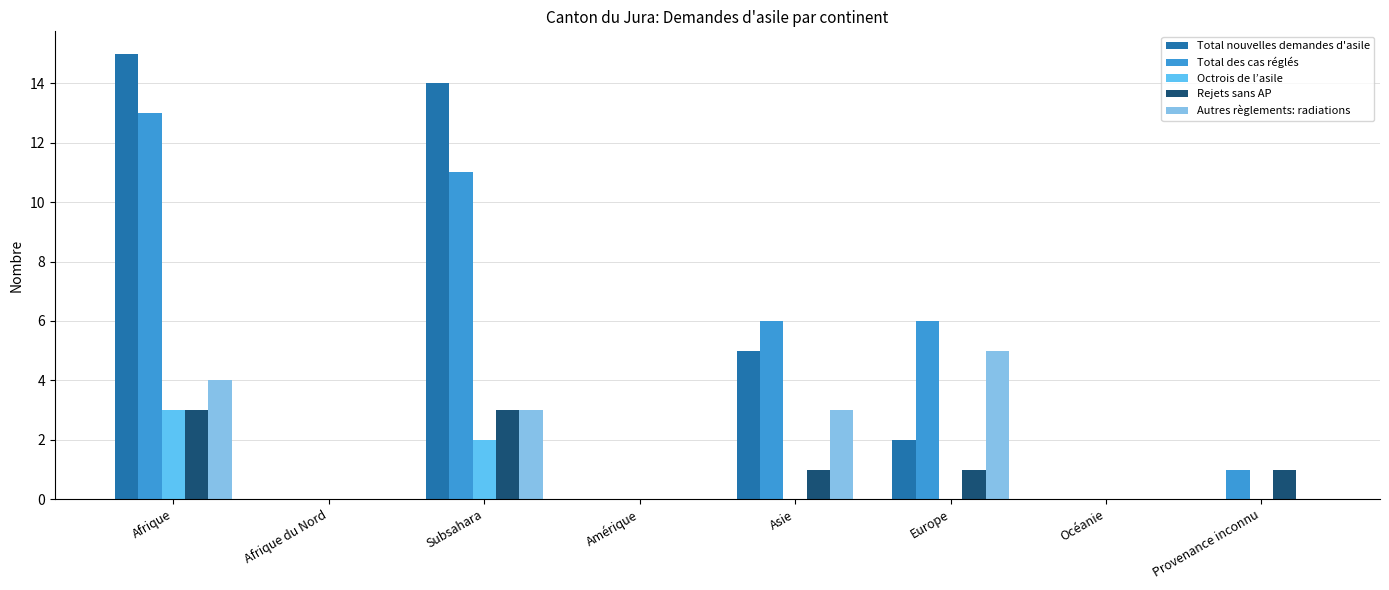

Is it true that Total nouvelles demandes d'asile equals 2 at Europe?

True